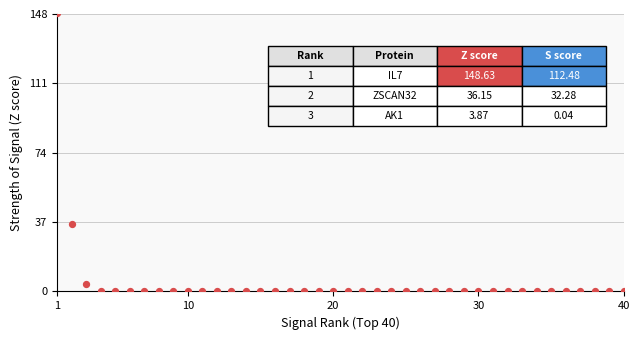

What is the range of X values (max minus min)?

39.0